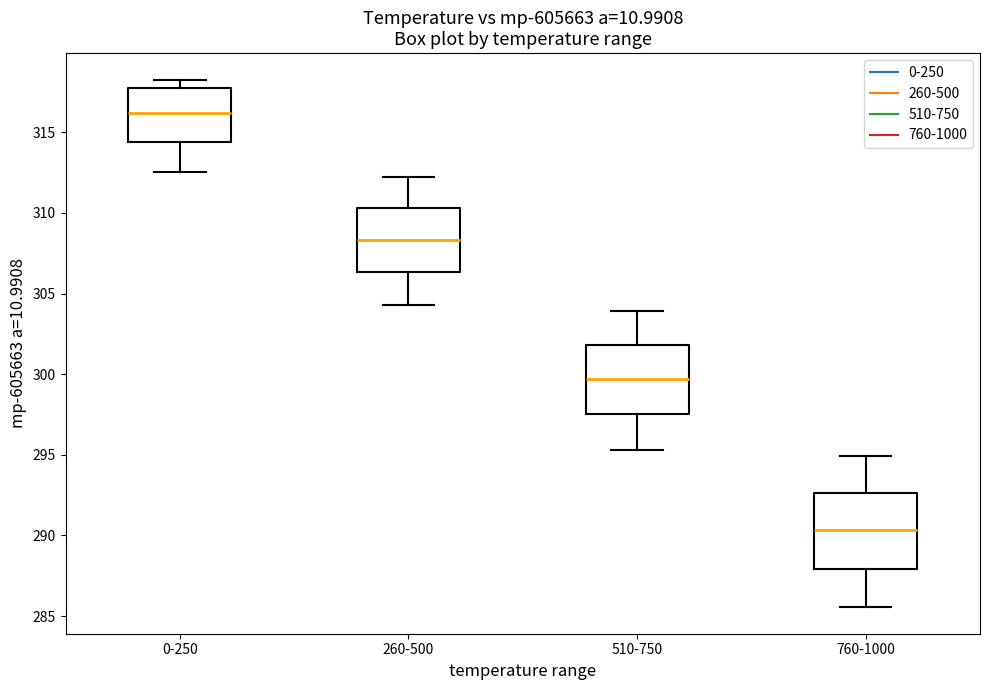

Which box's median line is the lowest?

760-1000